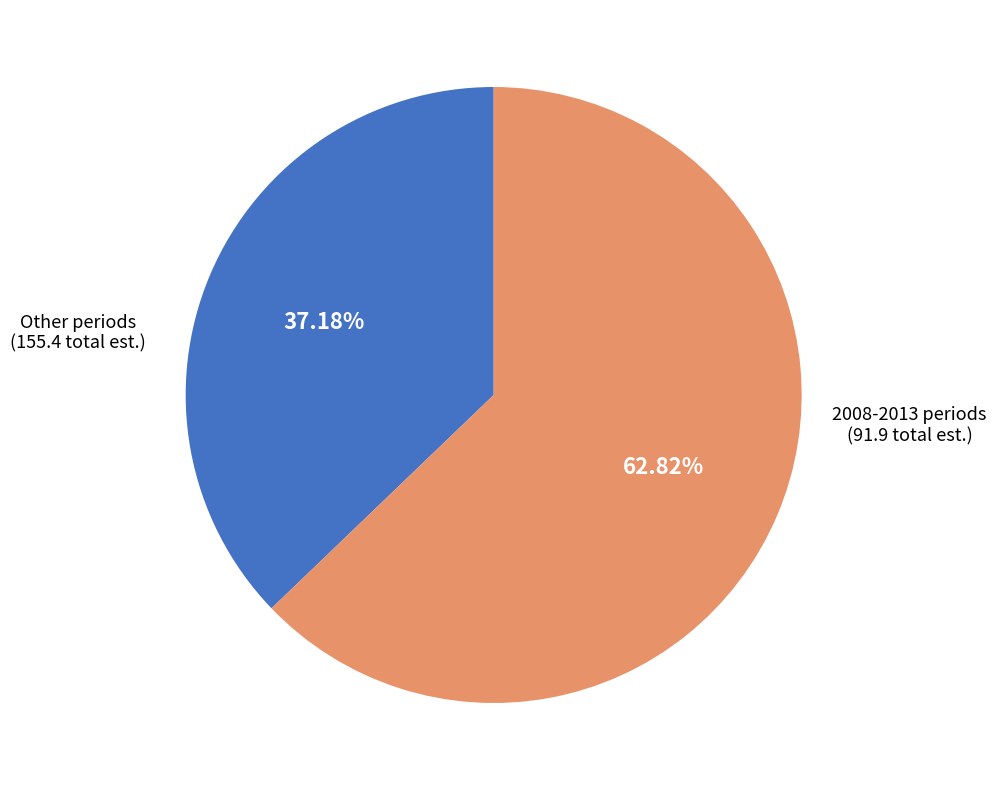

Rank the categories by value from highest to lowest.

2008-2013 periods, Other periods